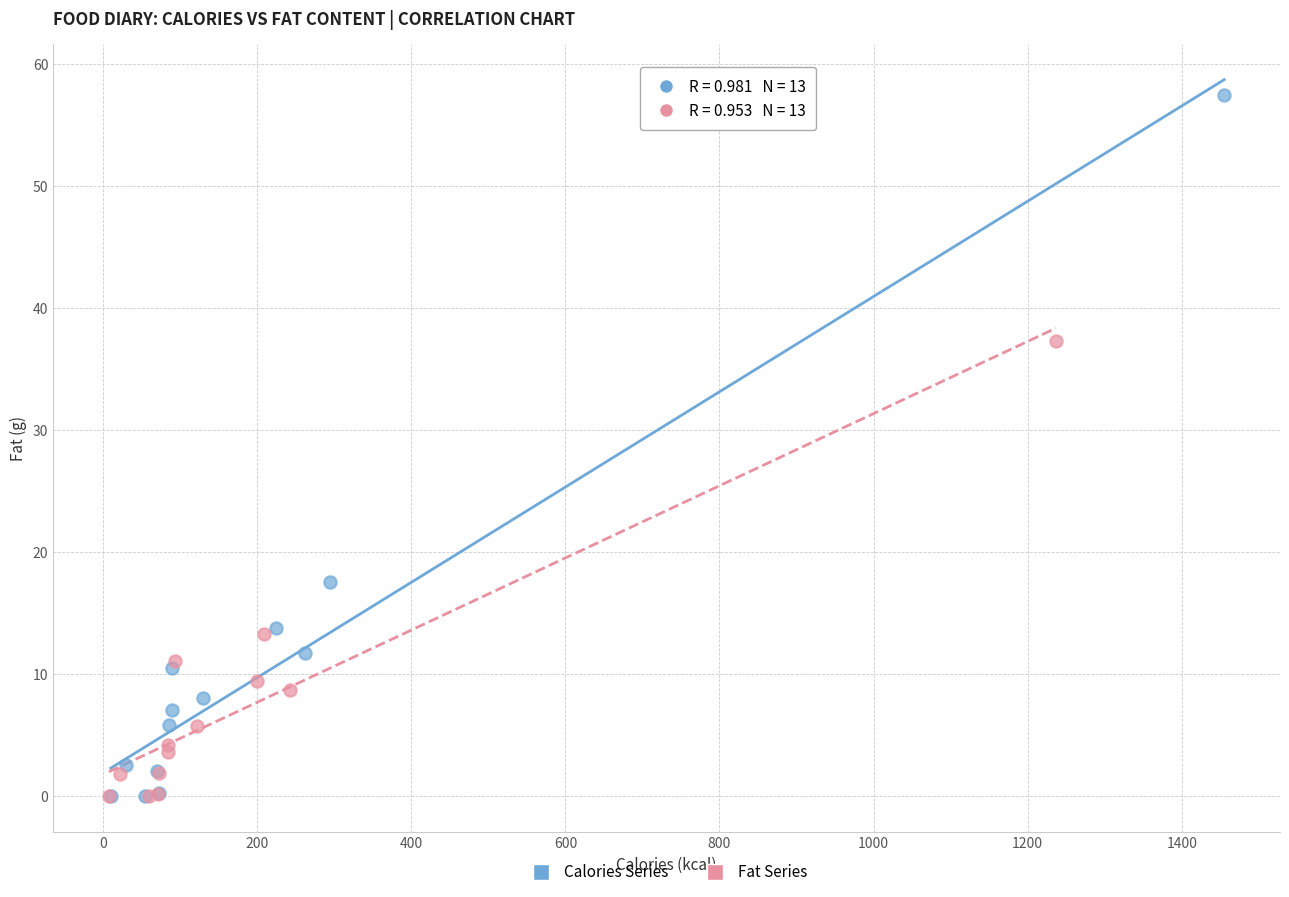

Which series has the widest spread of Y values?

Calories Series